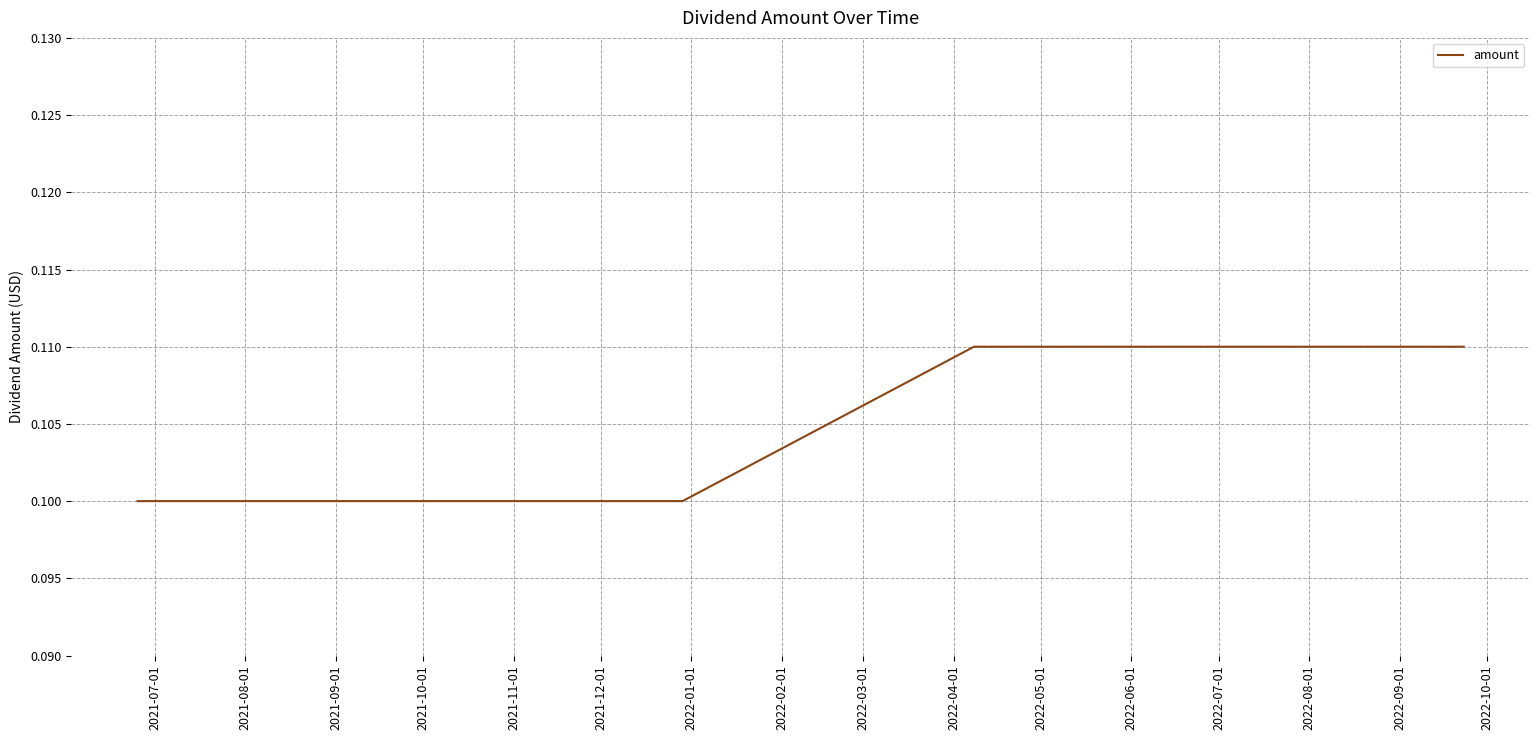

How many values are between 0 and 1?

6